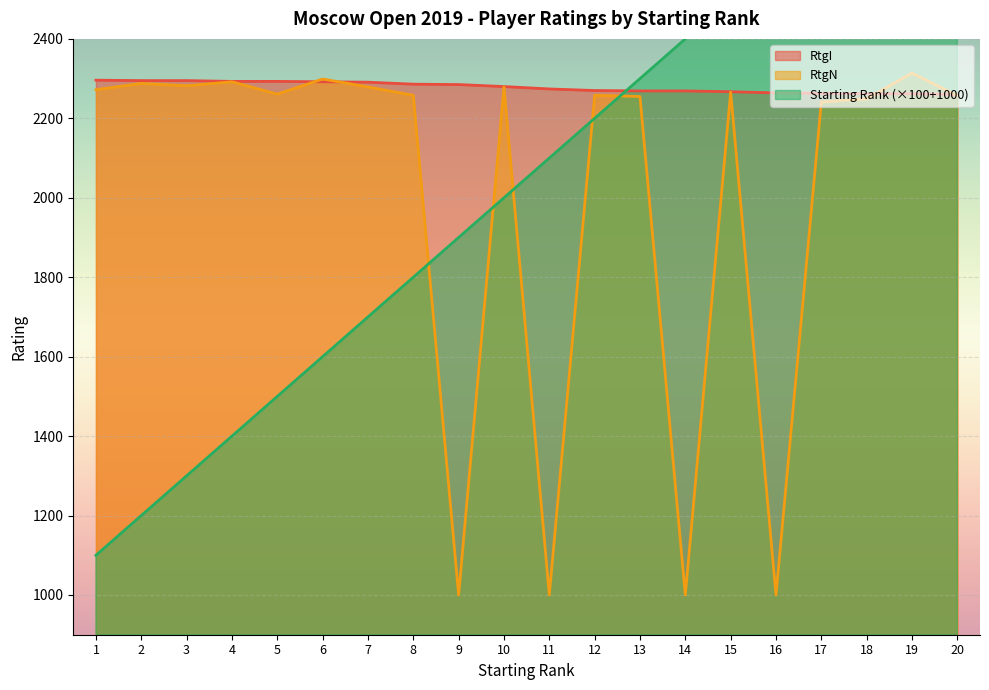

At which category does the chart reach its minimum across all series?

9